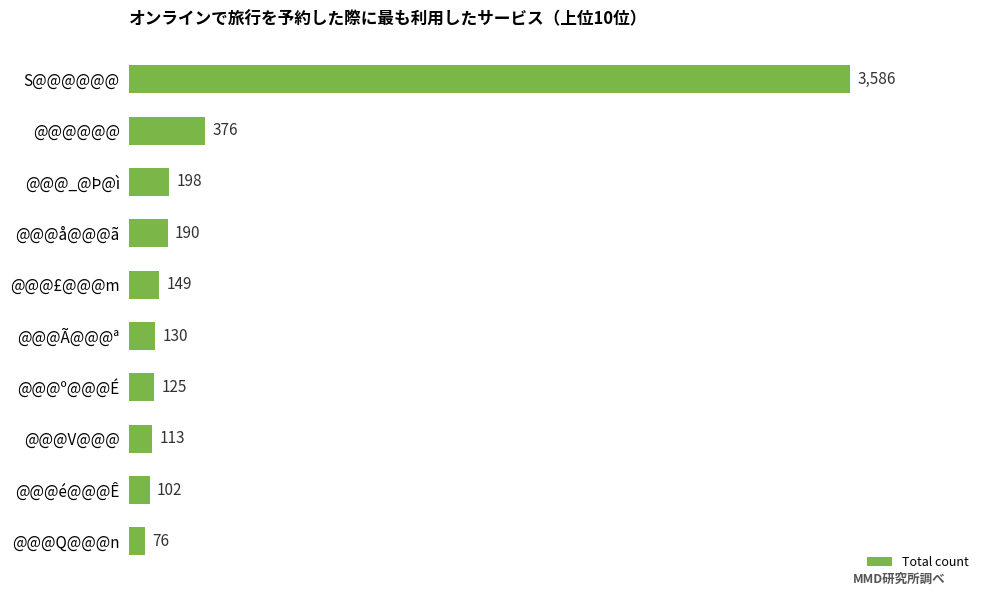

What is the sum of all values?

5045